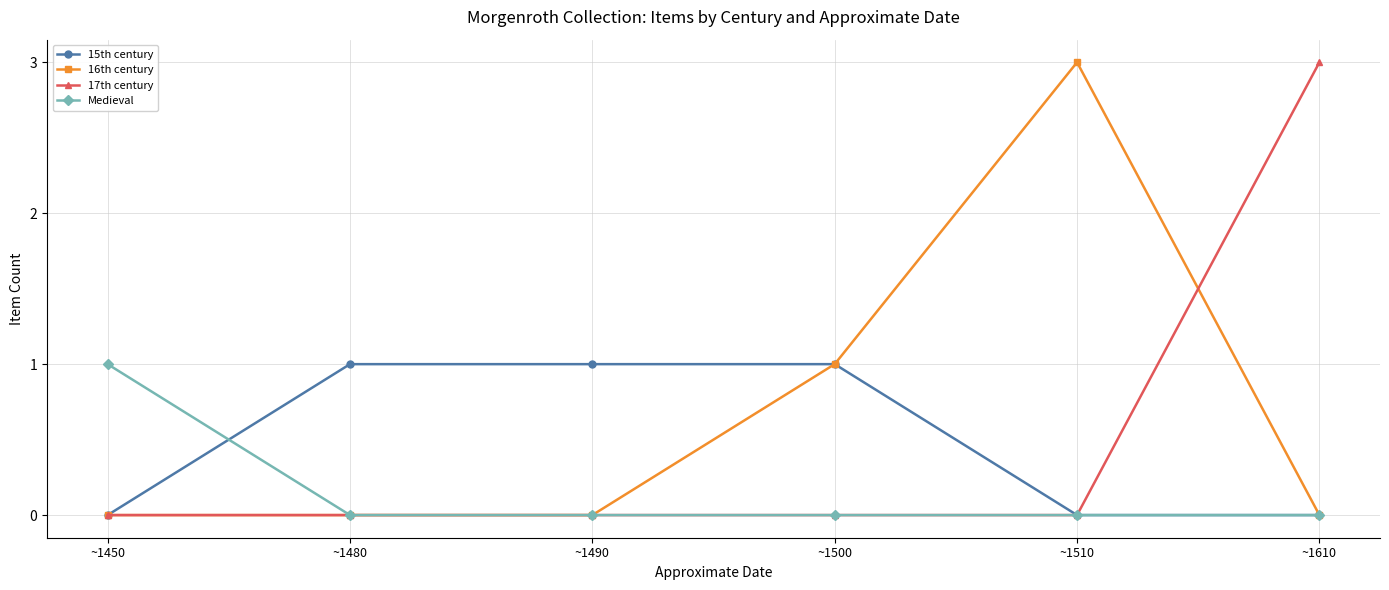

Reading right to left, what are all the values shown in this chart?

15th century: 0	0	1	1	1	0
16th century: 0	3	1	0	0	0
17th century: 3	0	0	0	0	0
Medieval: 0	0	0	0	0	1